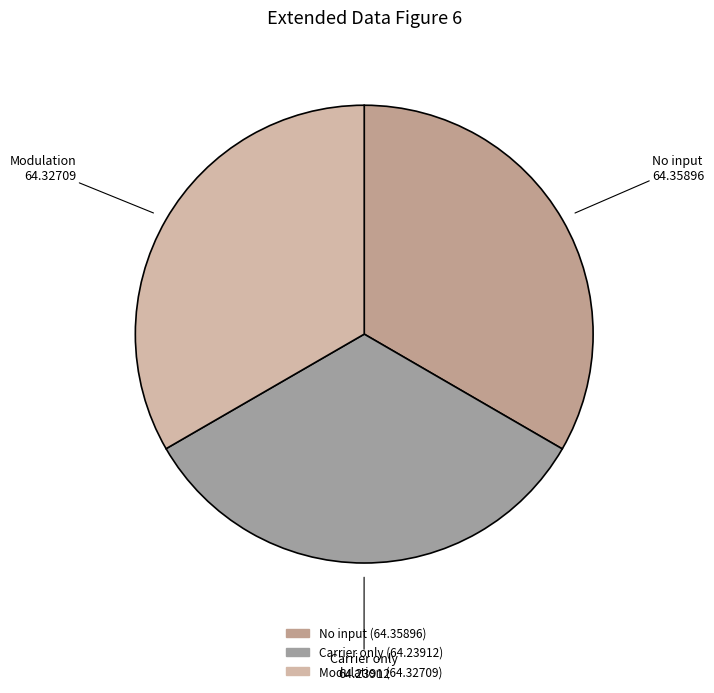

The Modulation slice represents 44% of the pie. True or false?

False